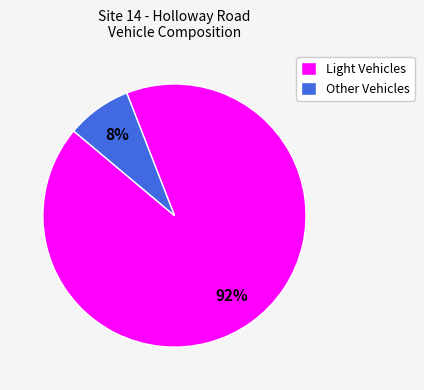

To the nearest percent, what portion does Other Vehicles represent?

8%